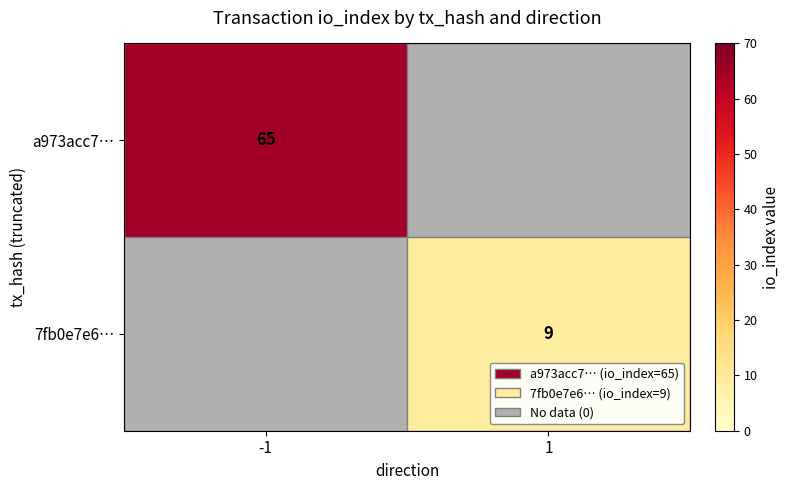

True or false: a973acc7… has a value of 65 at -1.

True